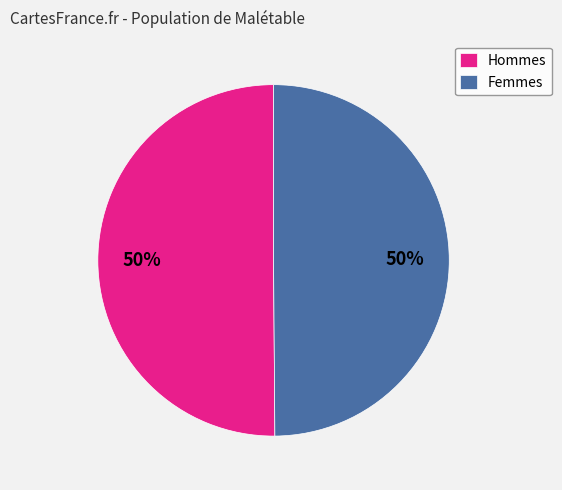

To the nearest percent, what percentage of the pie is Hommes?

50%